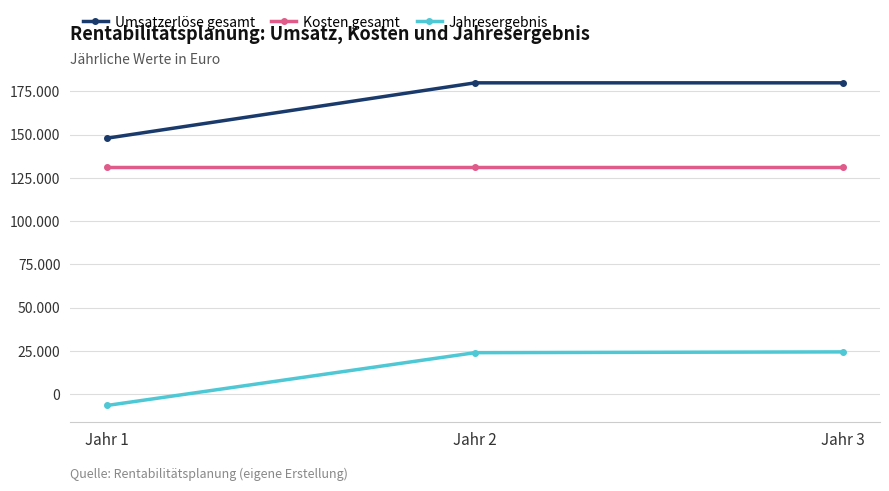

The value of Kosten gesamt at Jahr 3 is 177272. True or false?

False